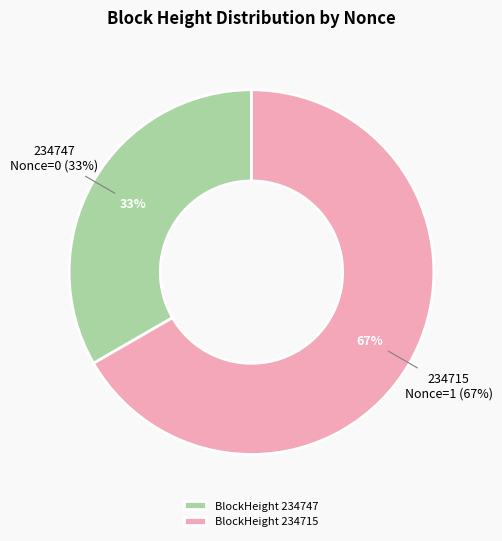

What is the total percentage of 234715 and 234747?

100.0%